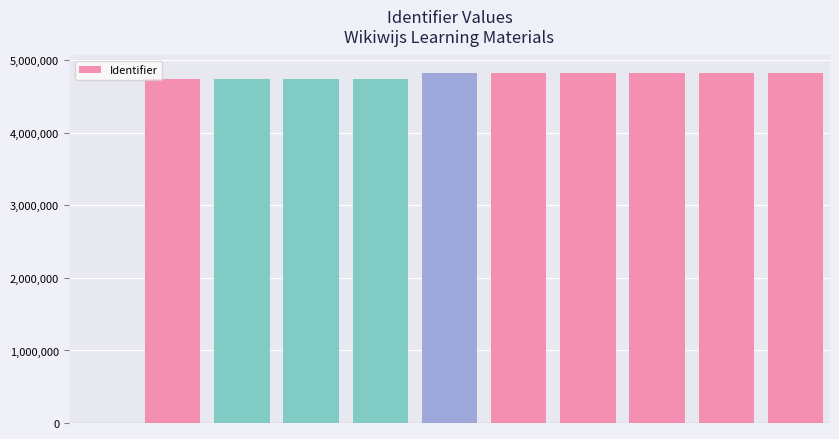

What is the sum of all values?

47942644